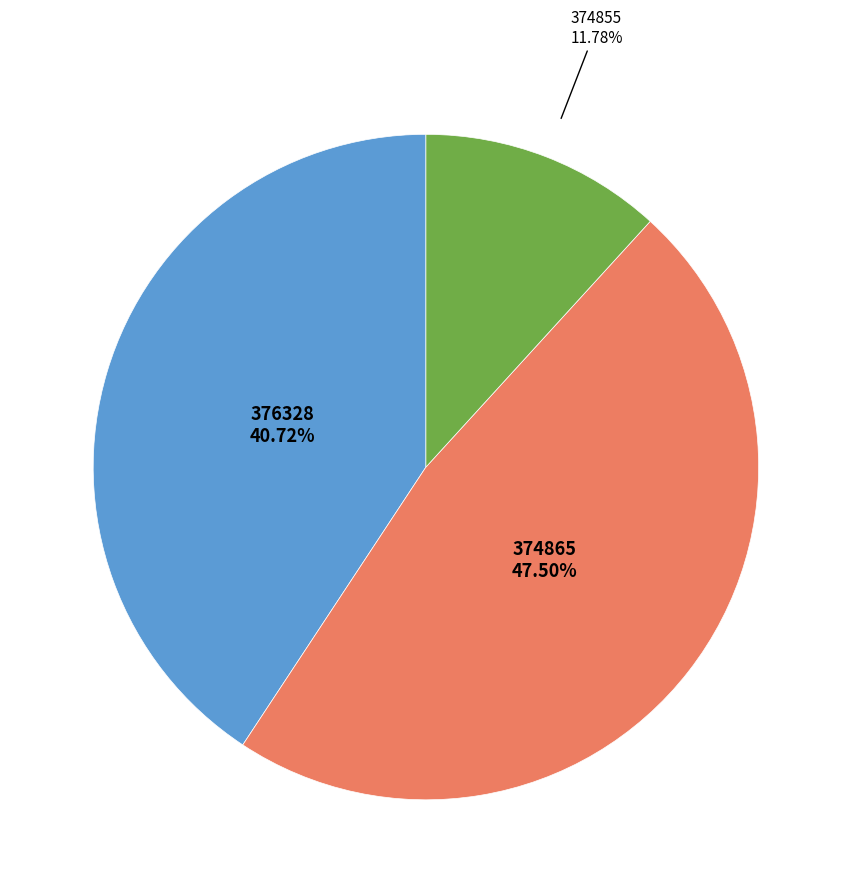

Is there a majority slice in this chart?

No